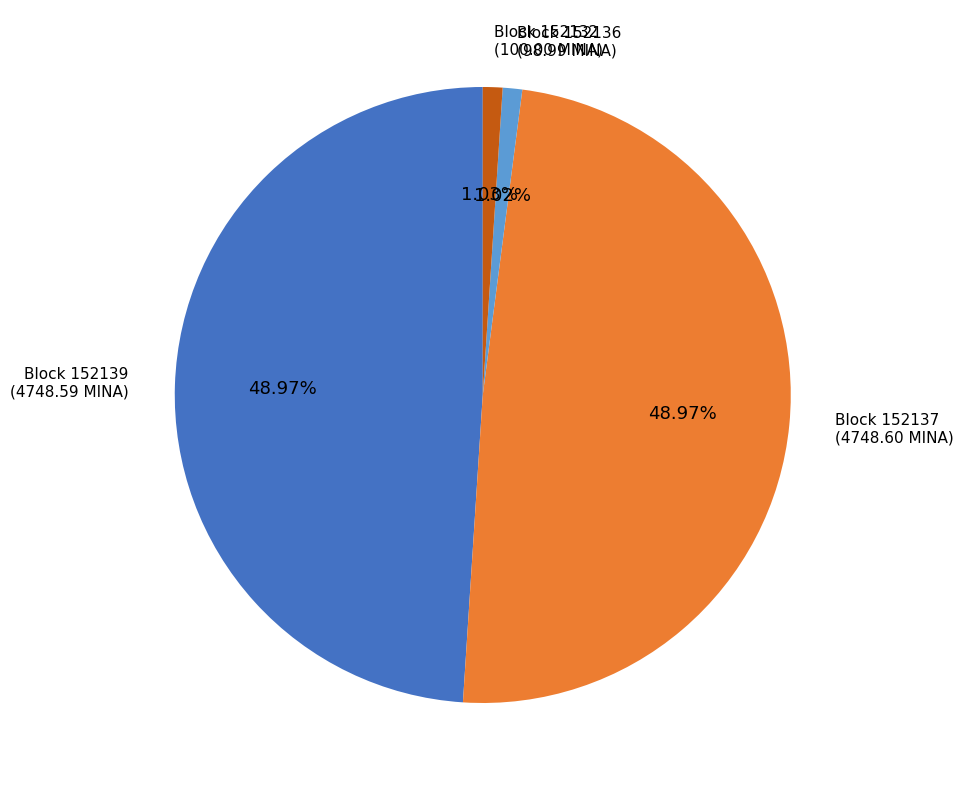

How many segments does this pie chart have?

4